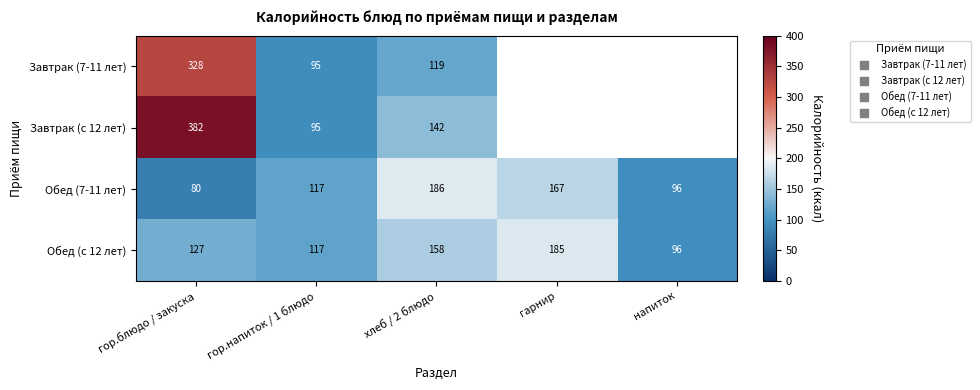

Which series has the widest spread of values?

Завтрак (с 12 лет)